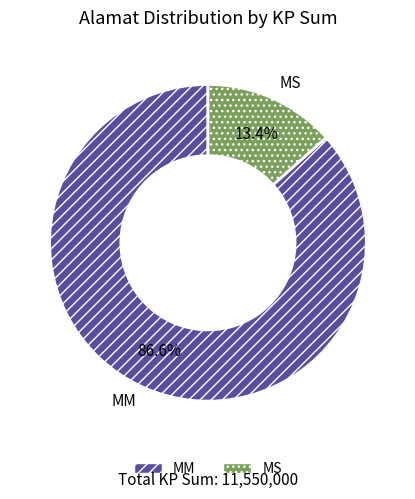

What is the ratio of the value at MM to the value at MS?

6.5